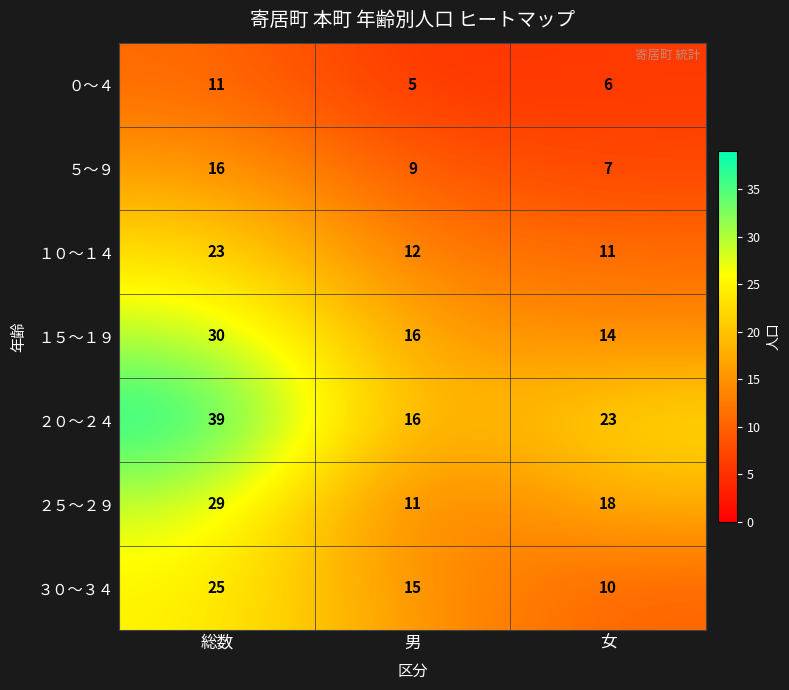

The value of ５～９ at 男 is 9. True or false?

True